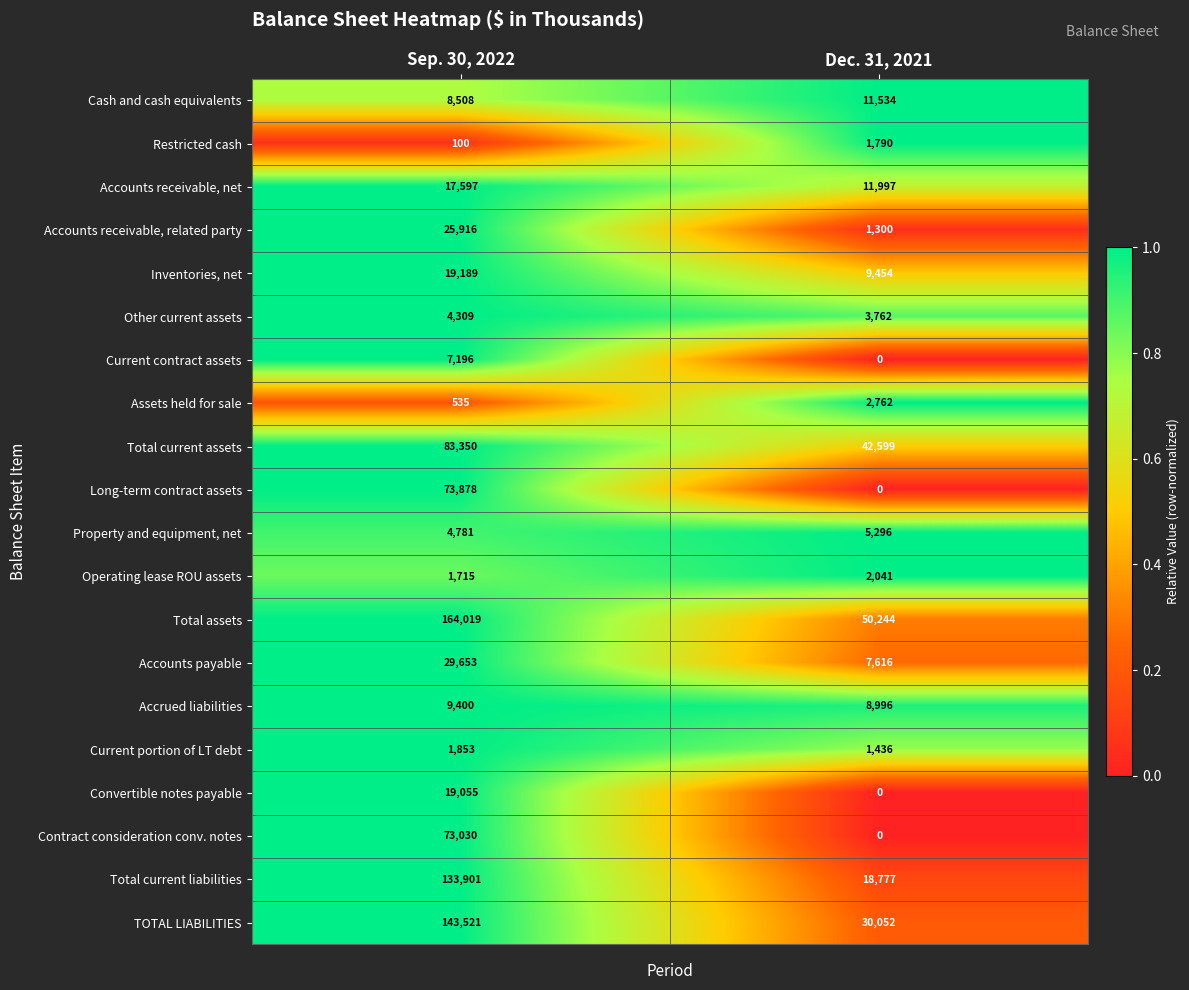

Which series changed the most between Sep. 30, 2022 and Dec. 31, 2021?

Total current liabilities